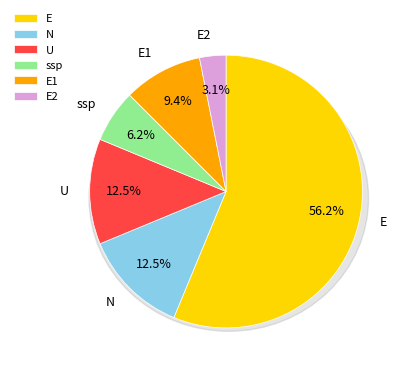

To the nearest percent, what is the average slice percentage?

17%